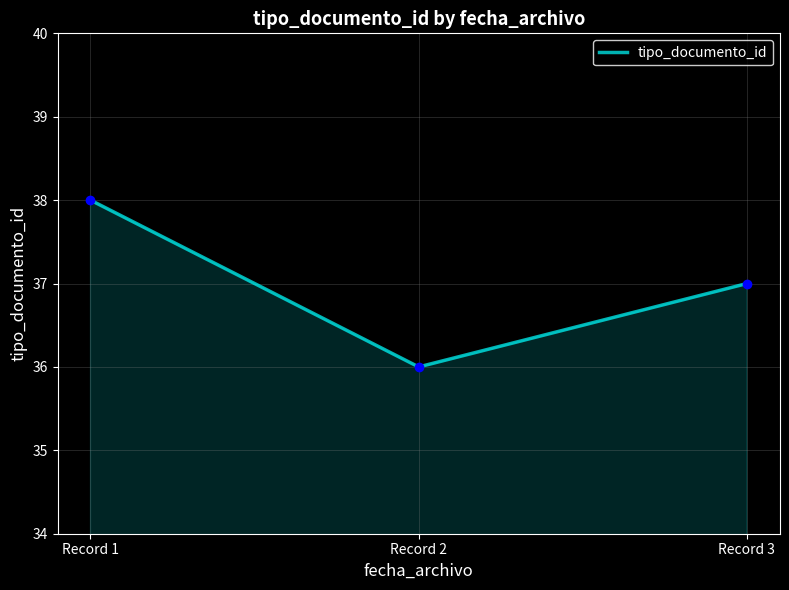

How many values are below 37?

1